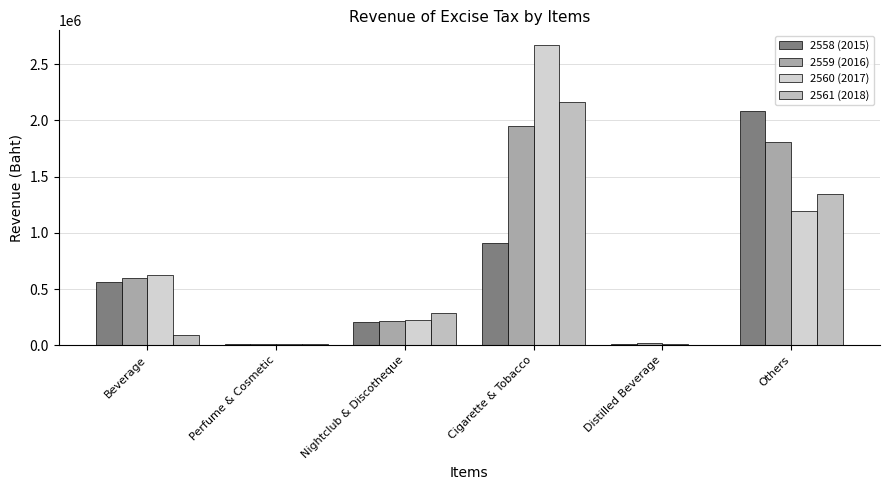

True or false: 2561 (2018) has a value of 4771 at Perfume & Cosmetic.

False